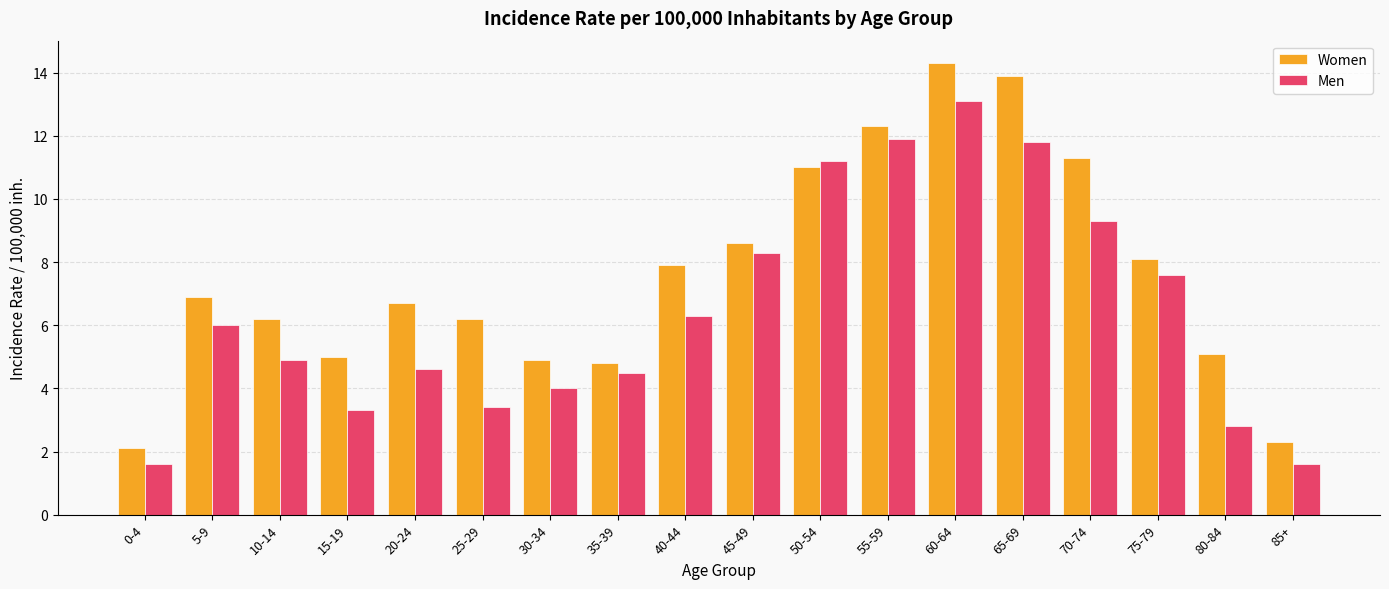

What is the label of the 4th bar from the left?

15-19